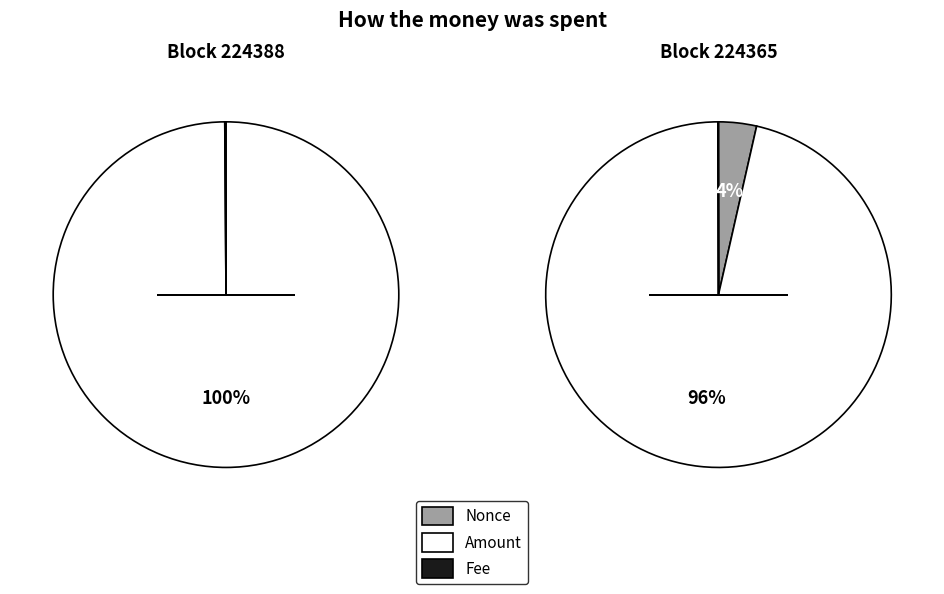

Rank the series at Fee from lowest to highest value.

224365, 224388